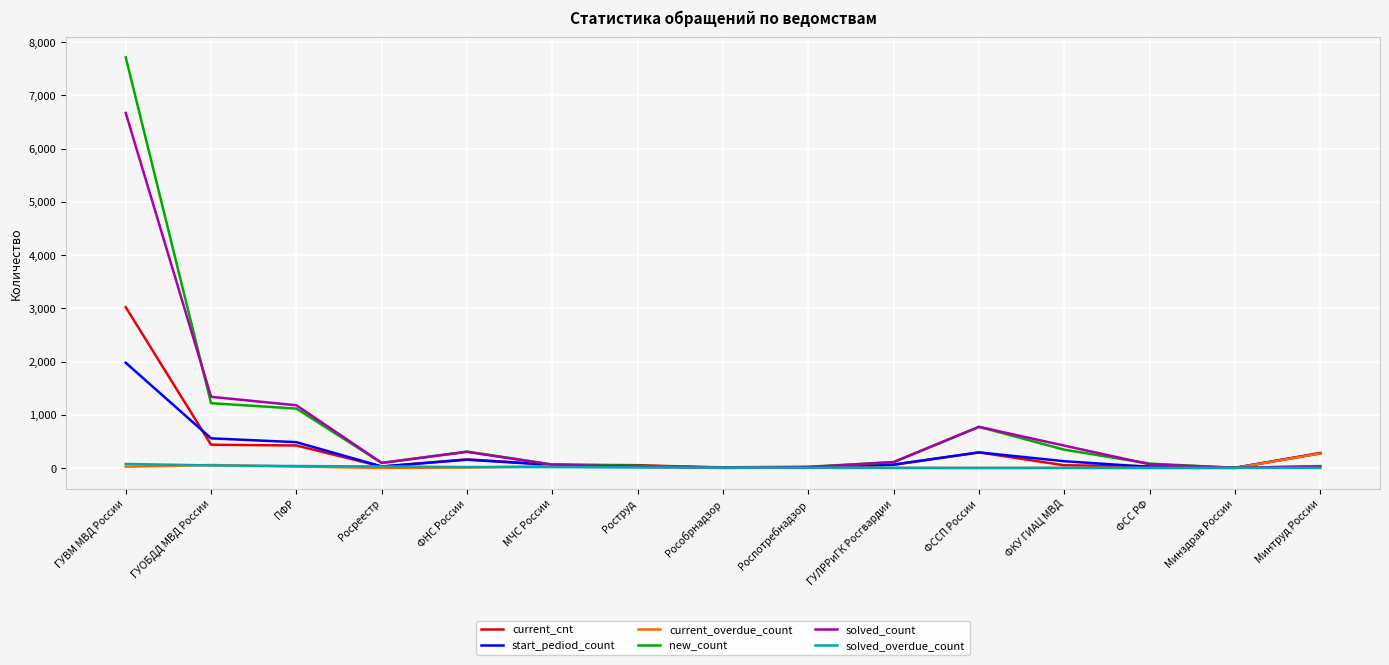

At which category is the sum across all series the highest?

ГУВМ МВД России